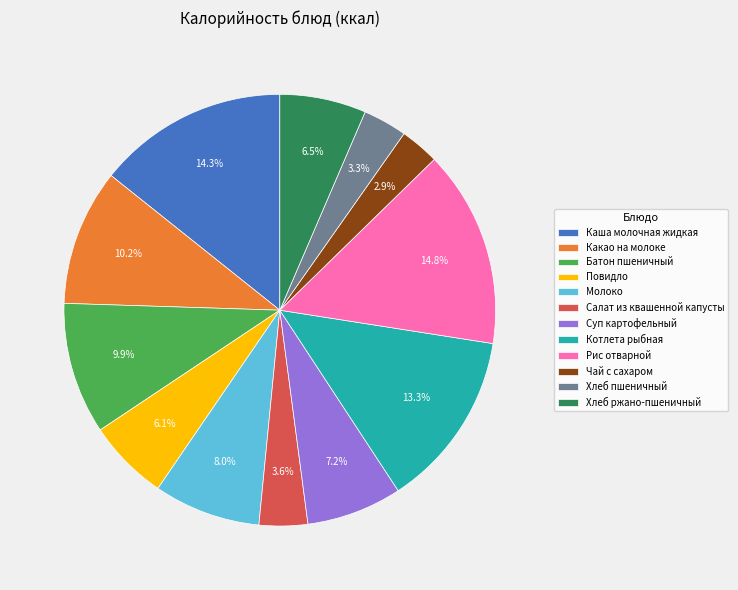

Which category has the biggest portion of the pie?

Рис отварной